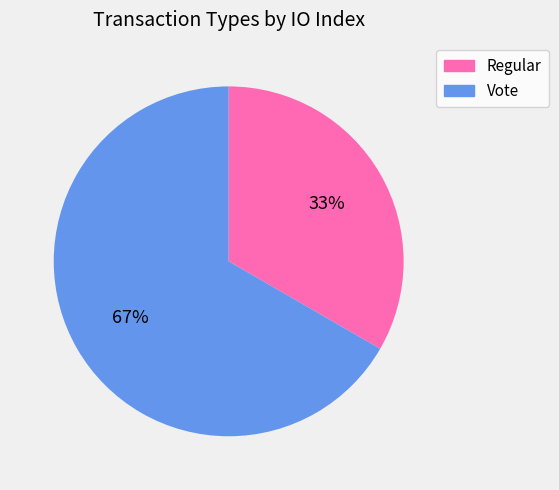

To the nearest percent, what percentage of the pie is Vote?

67%